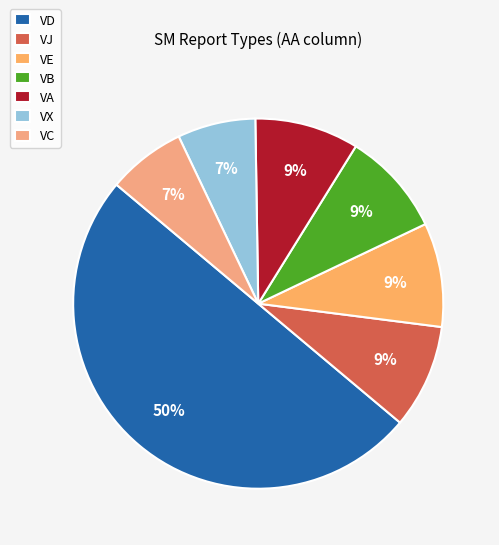

Count the number of slices in the pie.

7